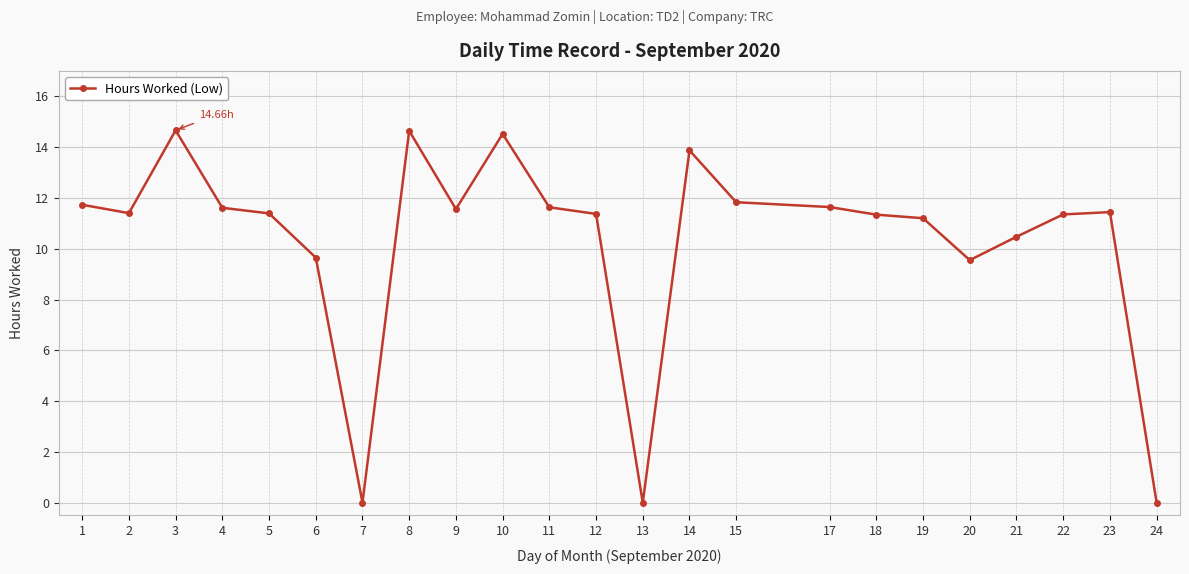

What is the value of the 15th point from the left?

11.8